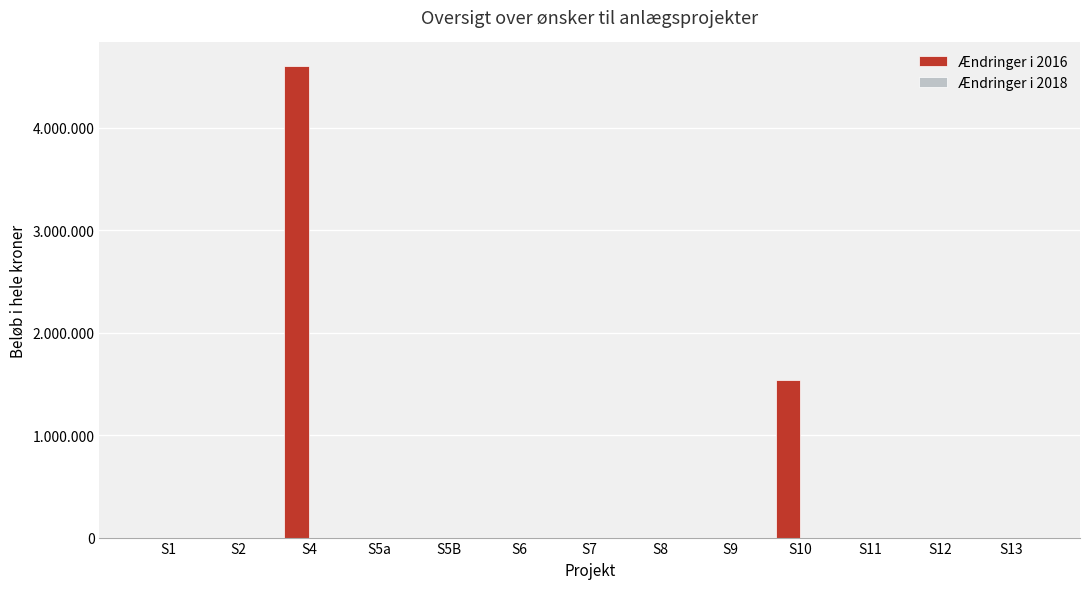

Which category has the highest value across all series?

S4